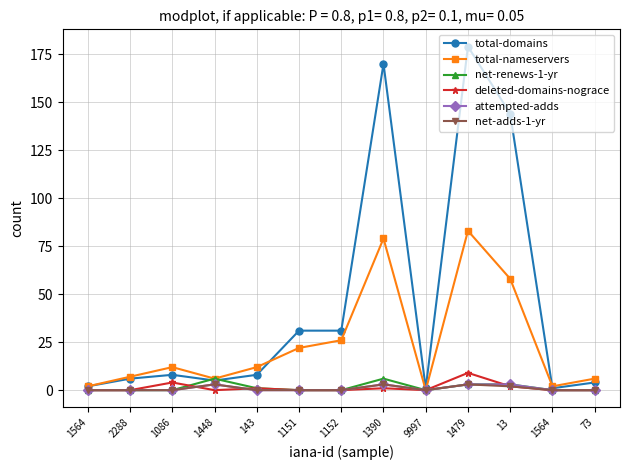

True or false: total-domains and attempted-adds intersect in this chart.

False